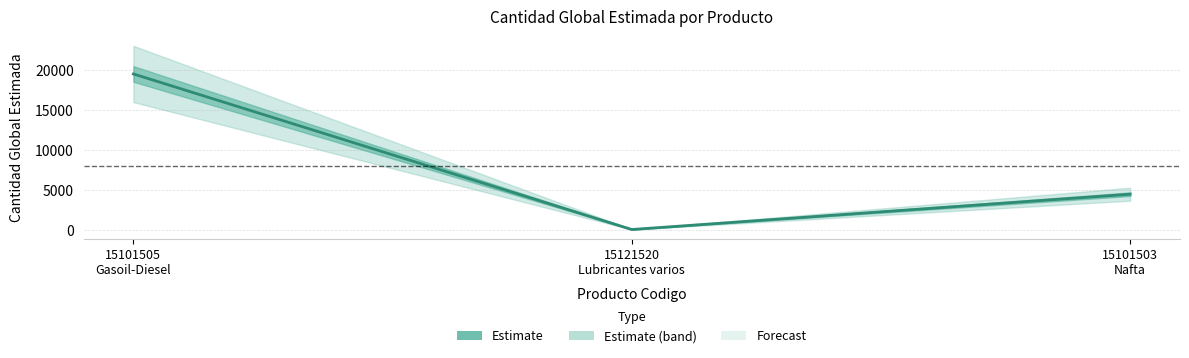

What is the approximate value at 15101505
Gasoil-Diesel?

19500